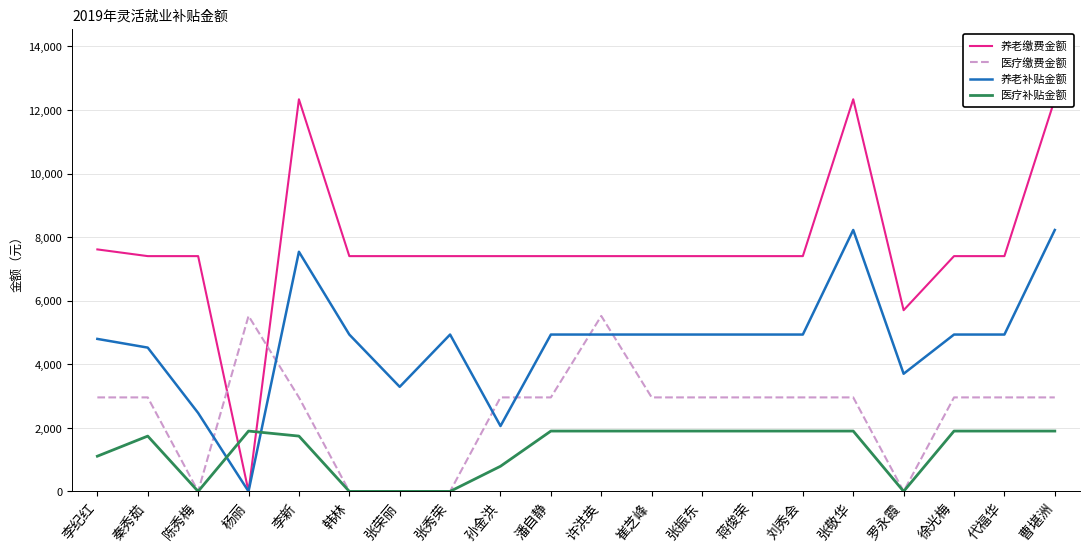

What is the difference between the highest and lowest values at 徐光梅?

5504.8